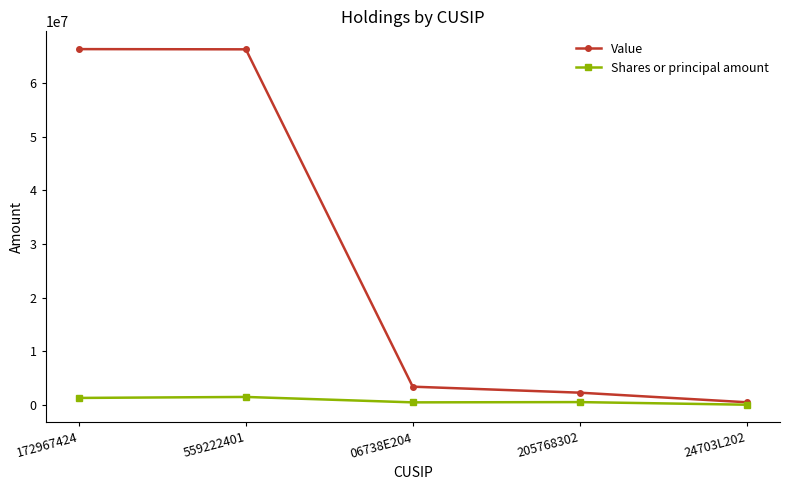

Which series changed the most between 559222401 and 205768302?

Value